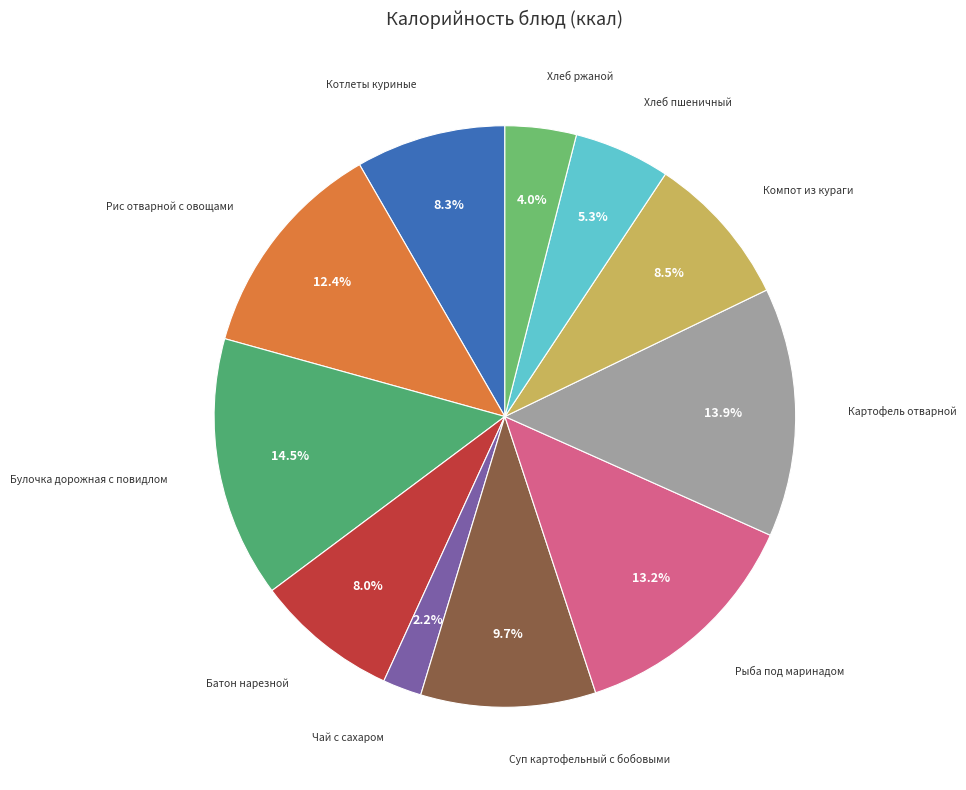

To the nearest percent, what is the combined percentage of Компот из кураги and Булочка дорожная с повидлом?

23%